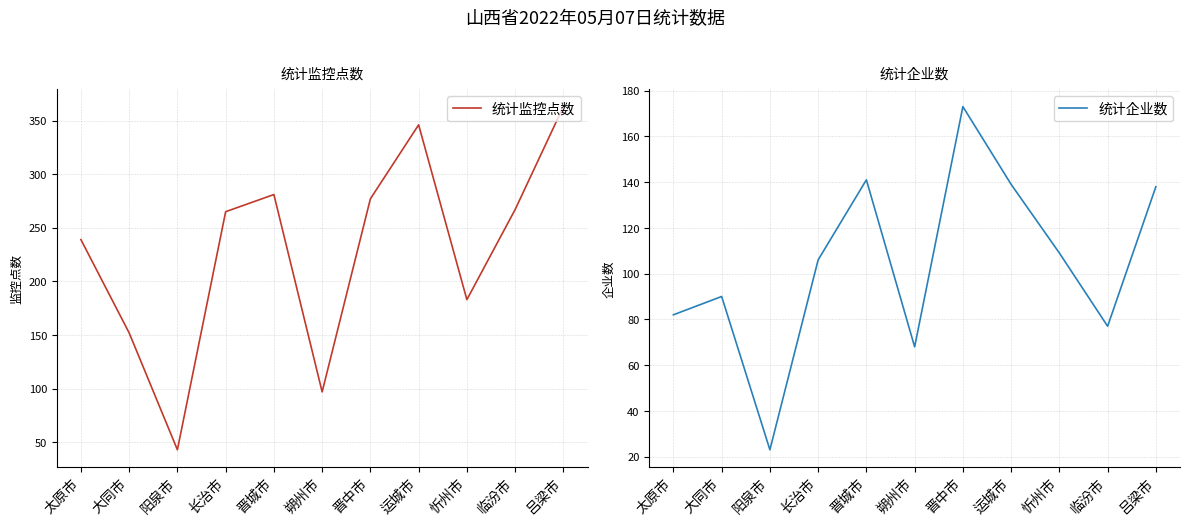

What is the minimum value shown in the chart?

23